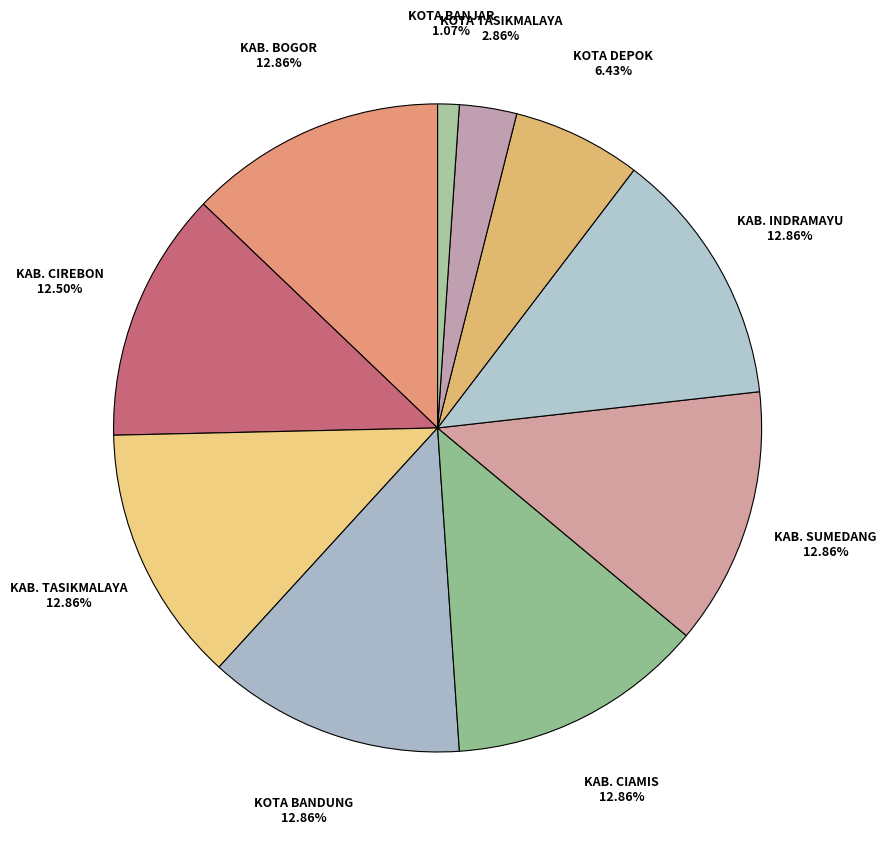

How many segments does this pie chart have?

10